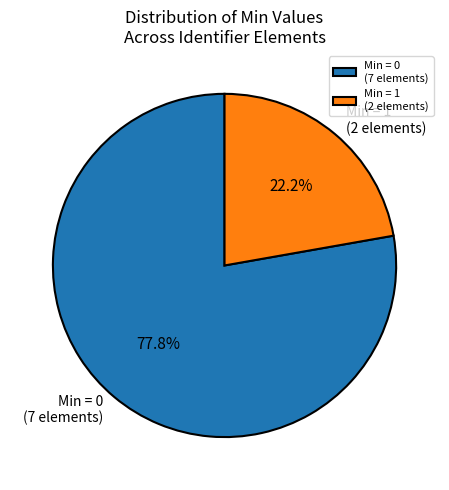

What is the total percentage of Min = 0 (7 elements) and Min = 1 (2 elements)?

100.0%